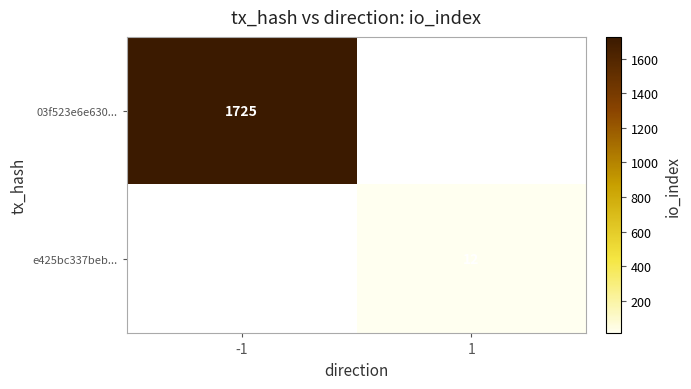

Count the number of categories in the chart.

2